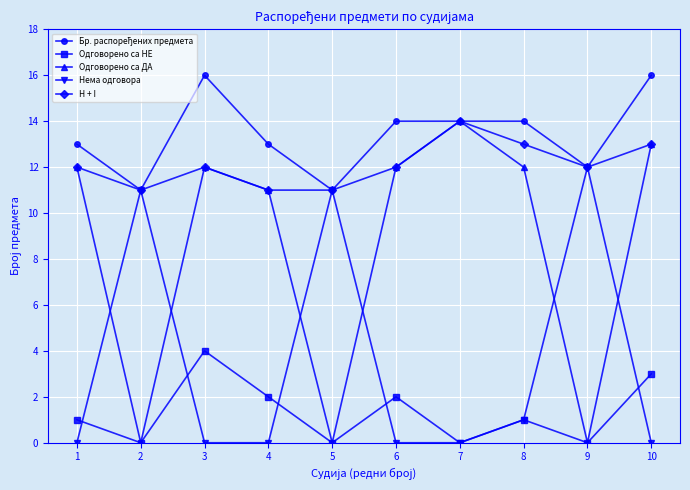

Is it true that Одговорено са НЕ equals -3 at 2?

False